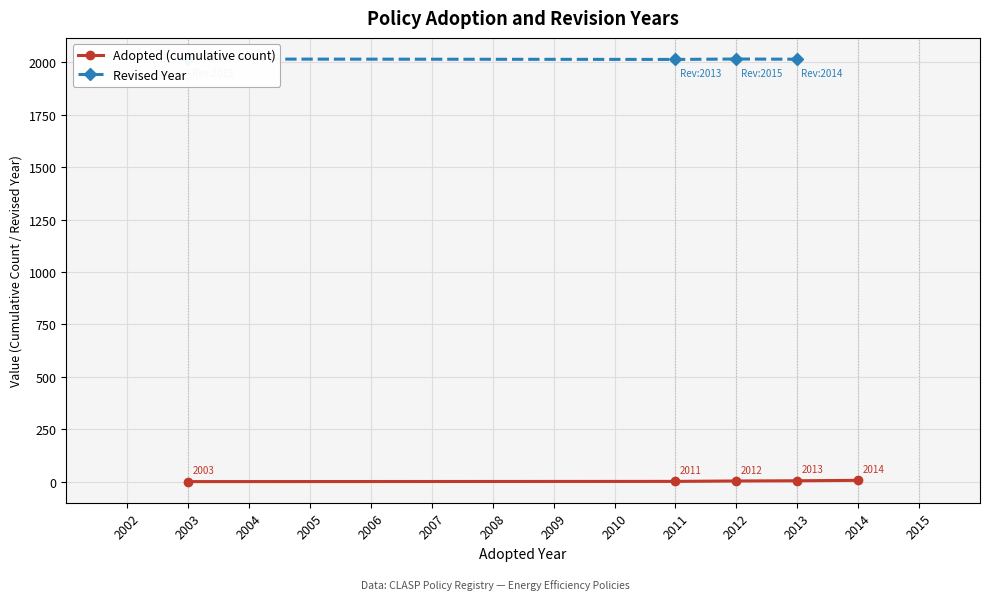

How many Adopted (cumulative count) values are between 2 and 5?

3